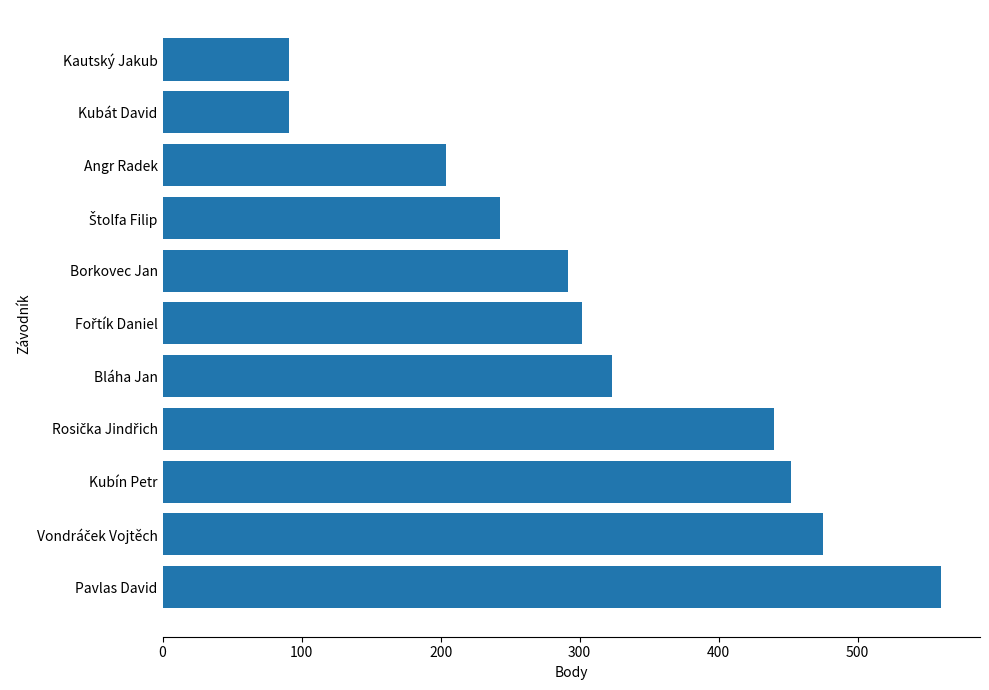

What is the change in value from Pavlas David to Kautský Jakub?

-469